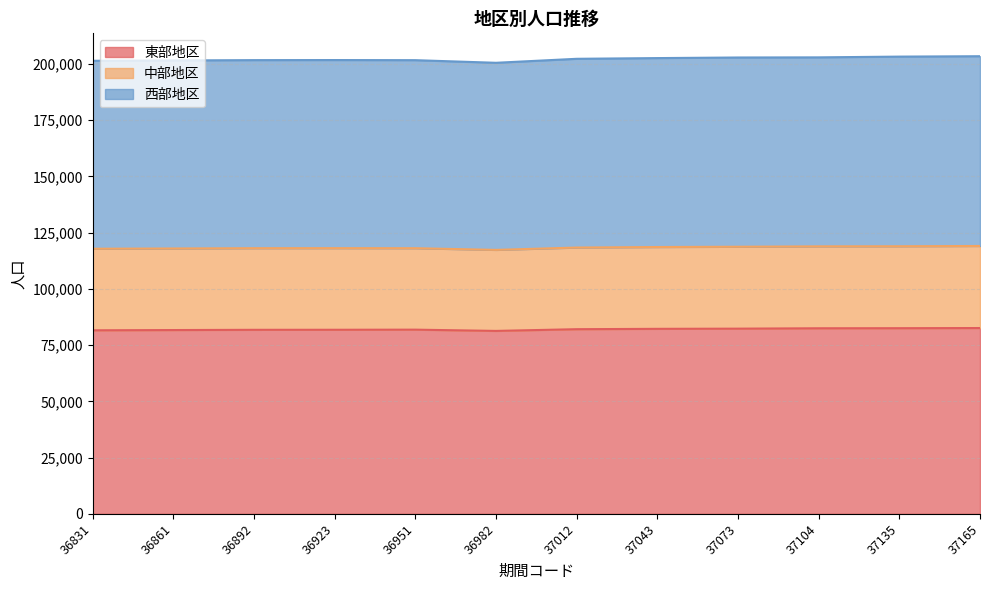

Which series has the widest spread of values?

西部地区